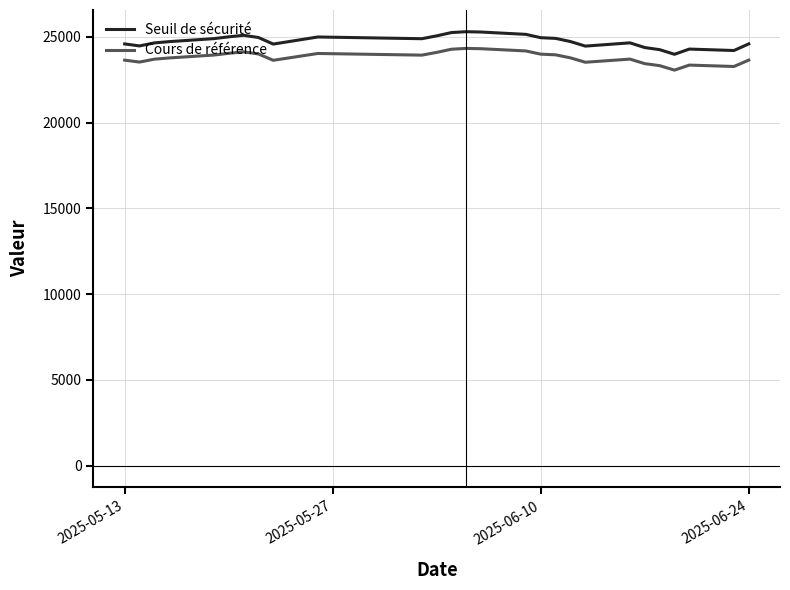

What is the difference between the maximum and minimum values in the Seuil de sécurité series?

1316.8